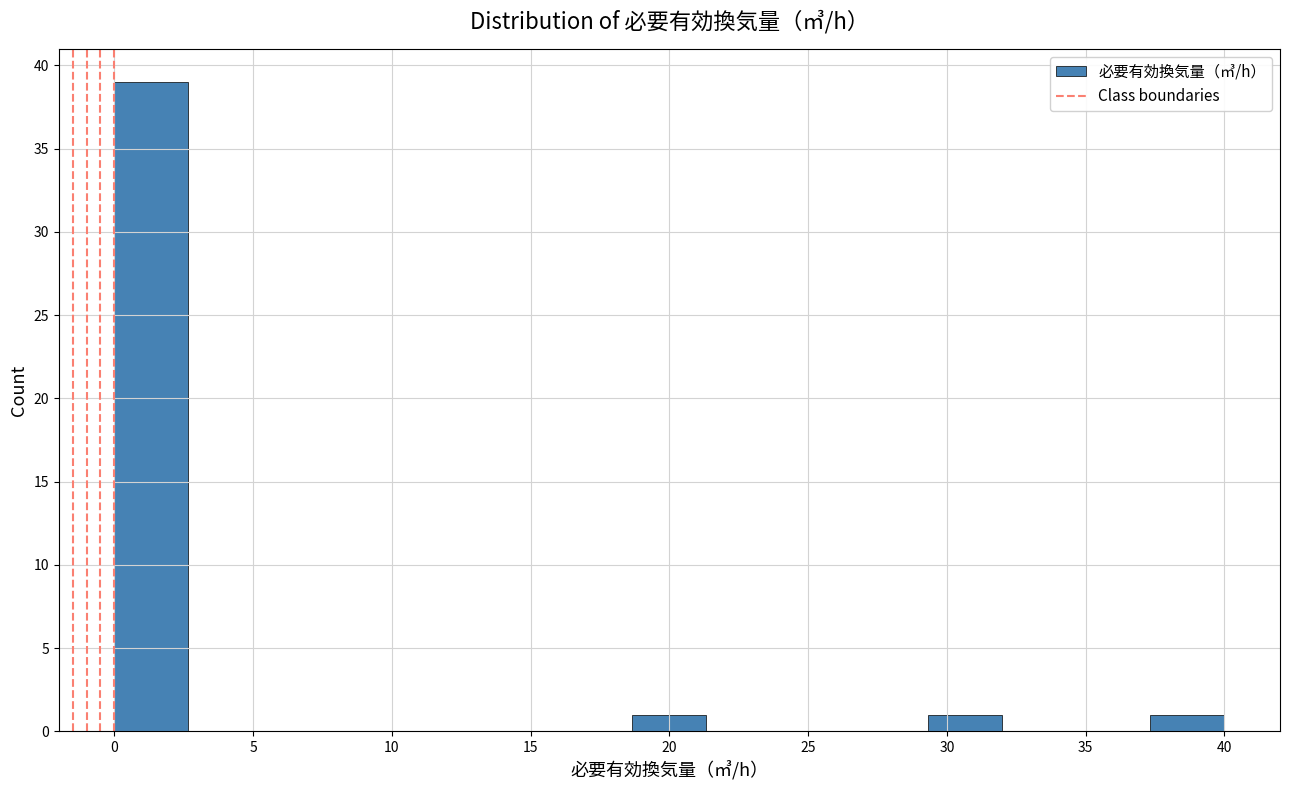

What is the height of the bar covering 29.5 to 32.0 on the x-axis? Neither the bar edges nor the heights are printed on the chart, so give them approximately, as read against the axes.

1